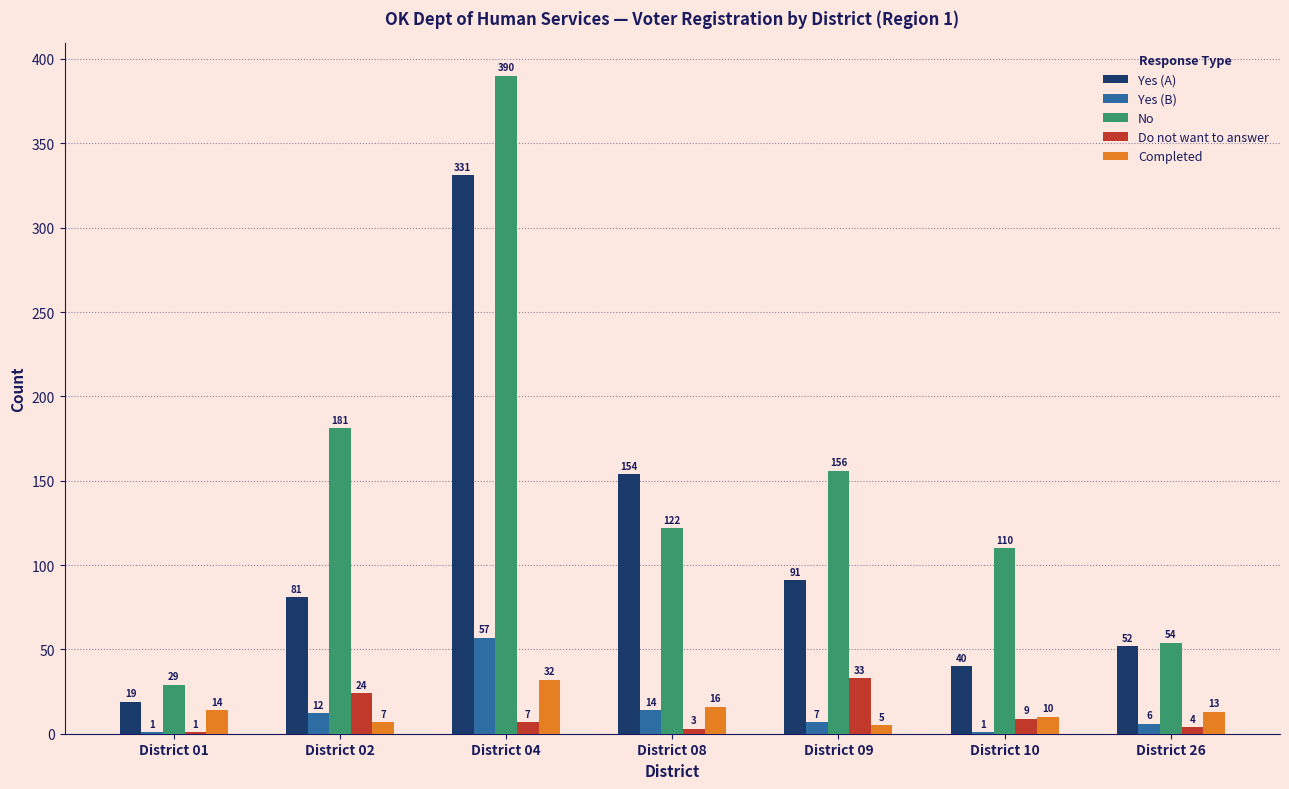

What is the sum of all Do not want to answer values?

81